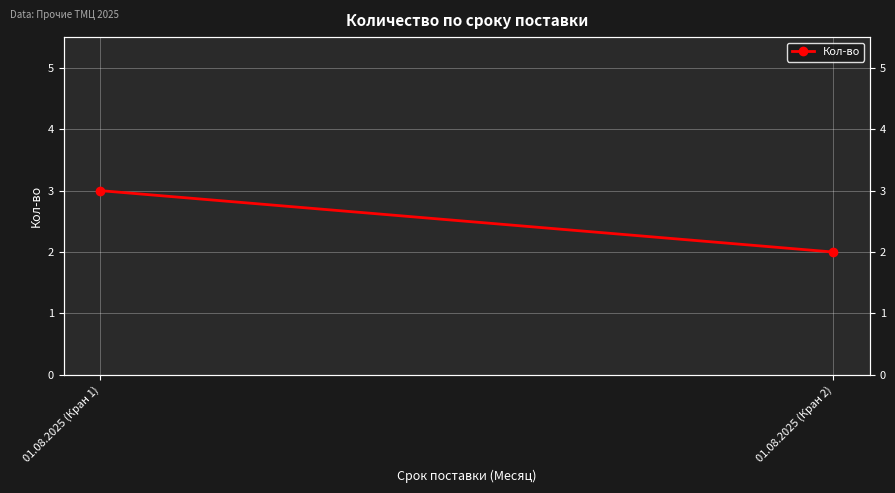

Reading left to right, transcribe all the data shown in this chart.

3	2